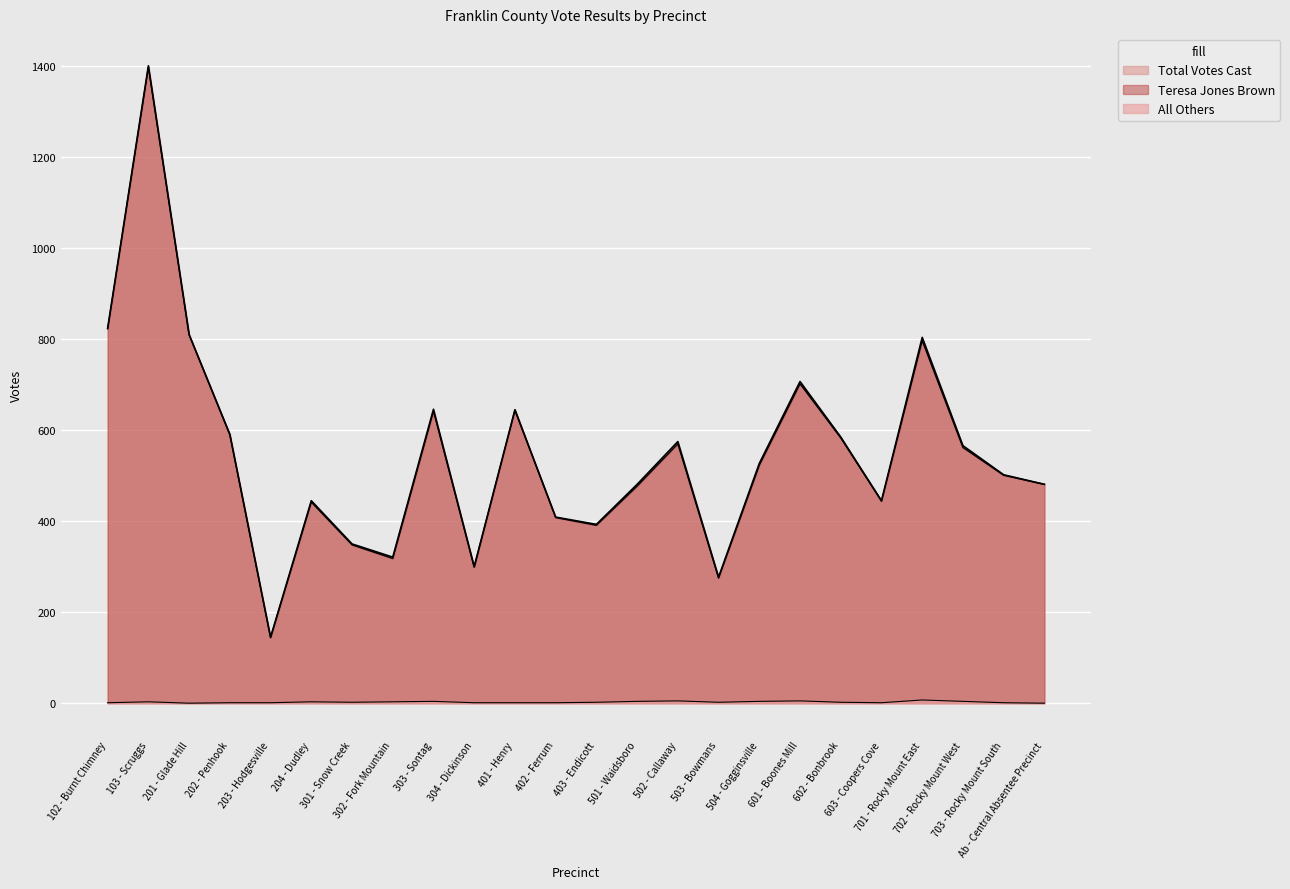

What is the average value of the All Others series?

2